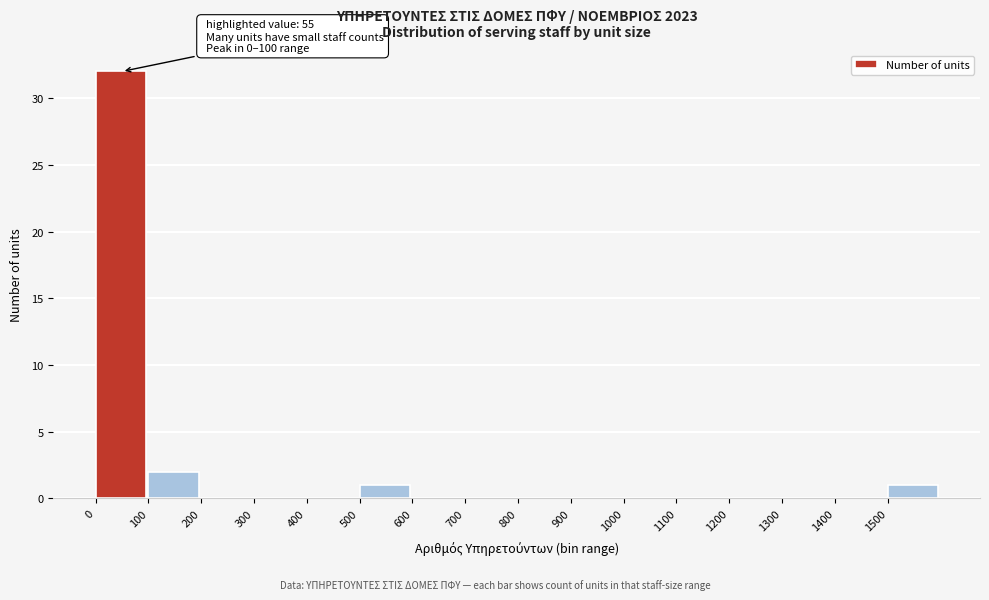

Which range on the x-axis has the tallest bar?

0 to 100